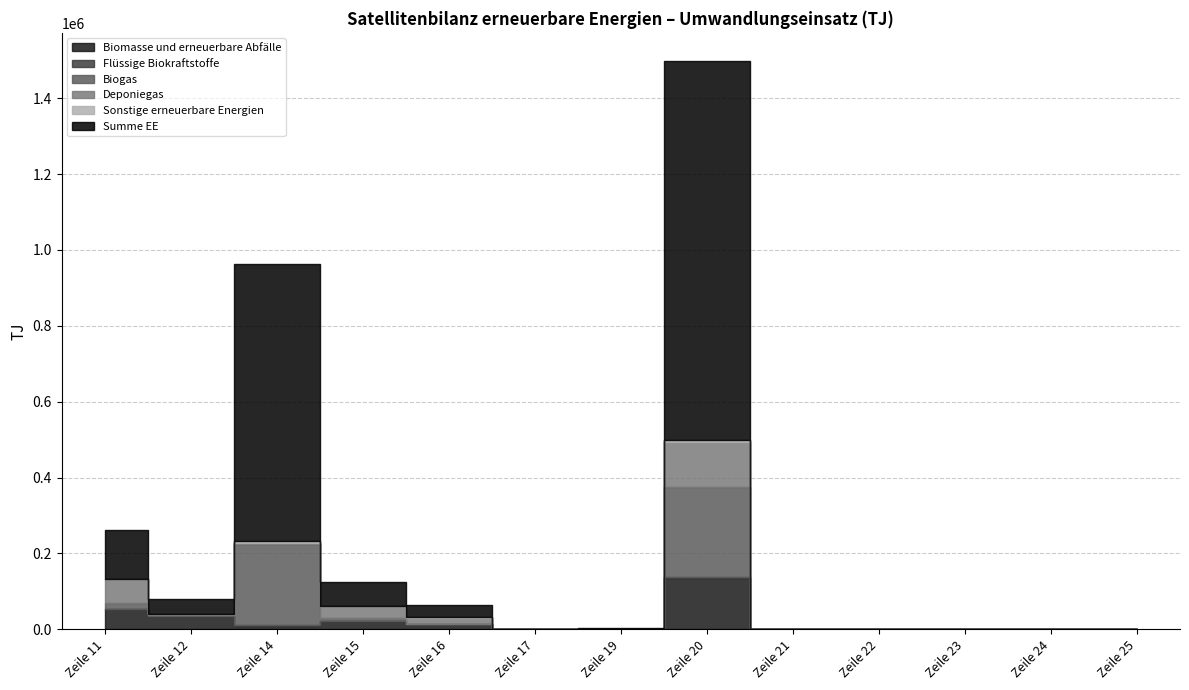

How many interior local peaks does the Summe EE series have?

2